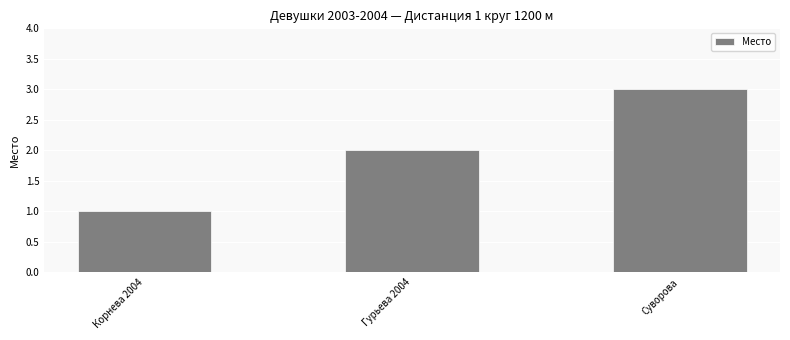

Reading left to right, what are all the values shown in this chart?

Корнева 2004=1	Гурьева 2004=2	Суворова=3